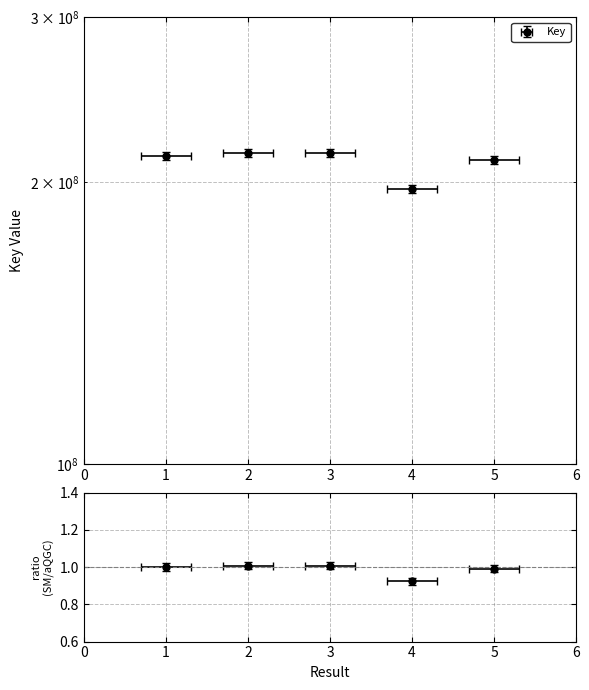

List the labels in order of value, smallest first.

4, 5, 1, 3, 2